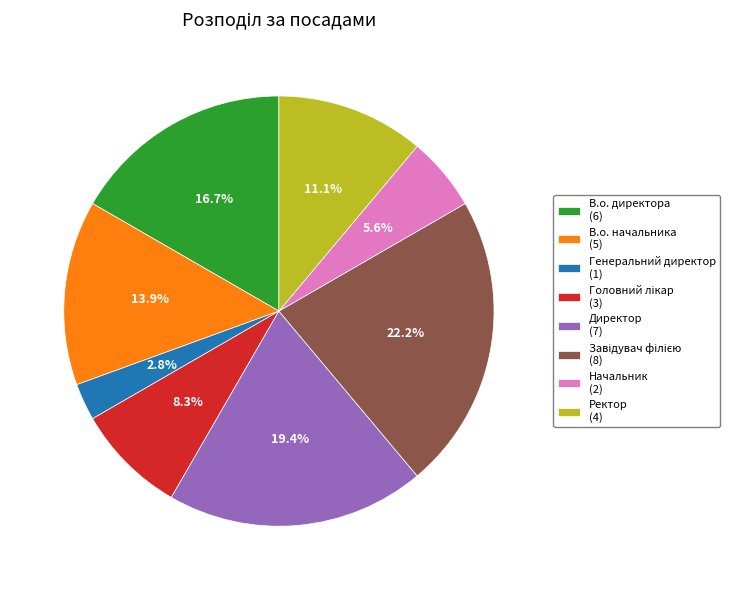

Combined, do В.о. директора (6) and Начальник (2) account for over 50%?

No